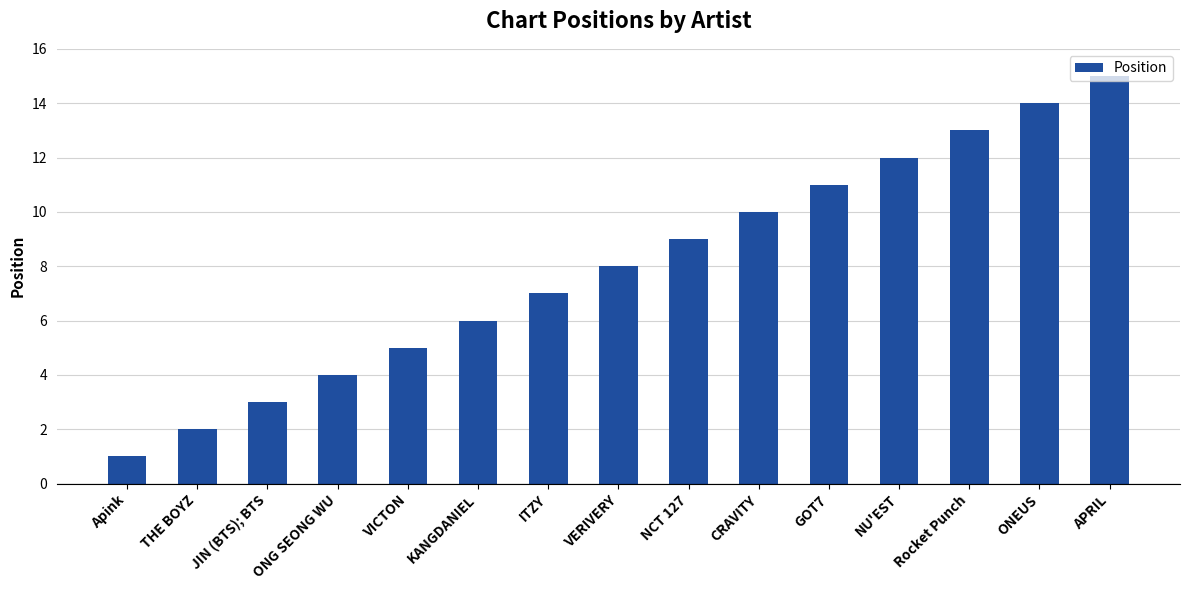

What is the greatest value displayed?

15